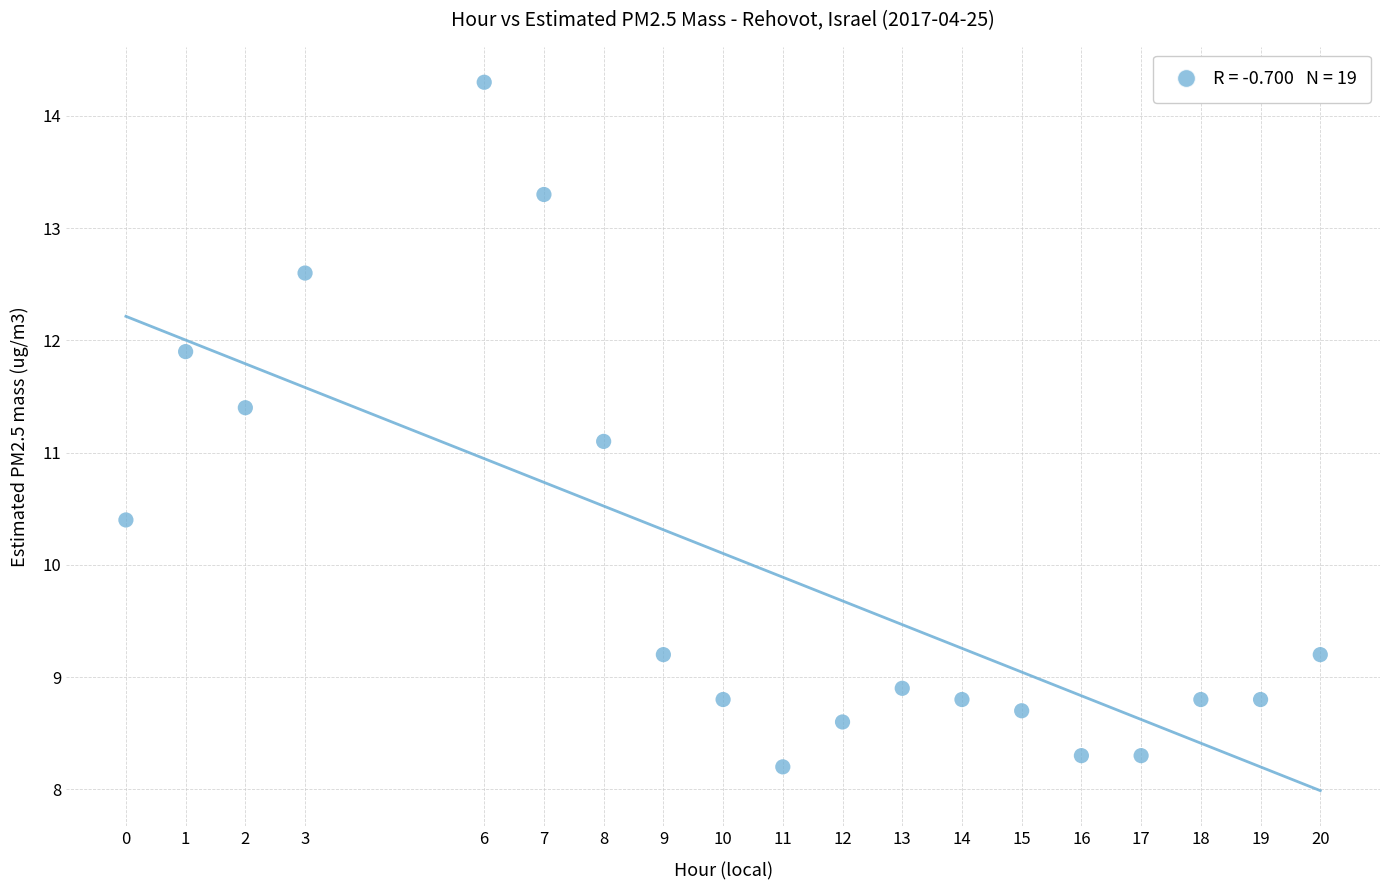

What Y value in the scatter plot is closest to 11?

11.1